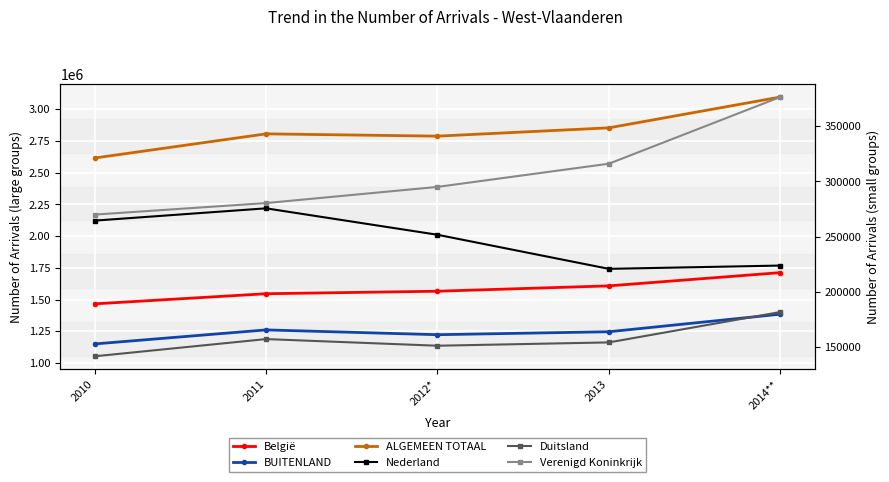

At which label does Duitsland reach its peak?

2014**